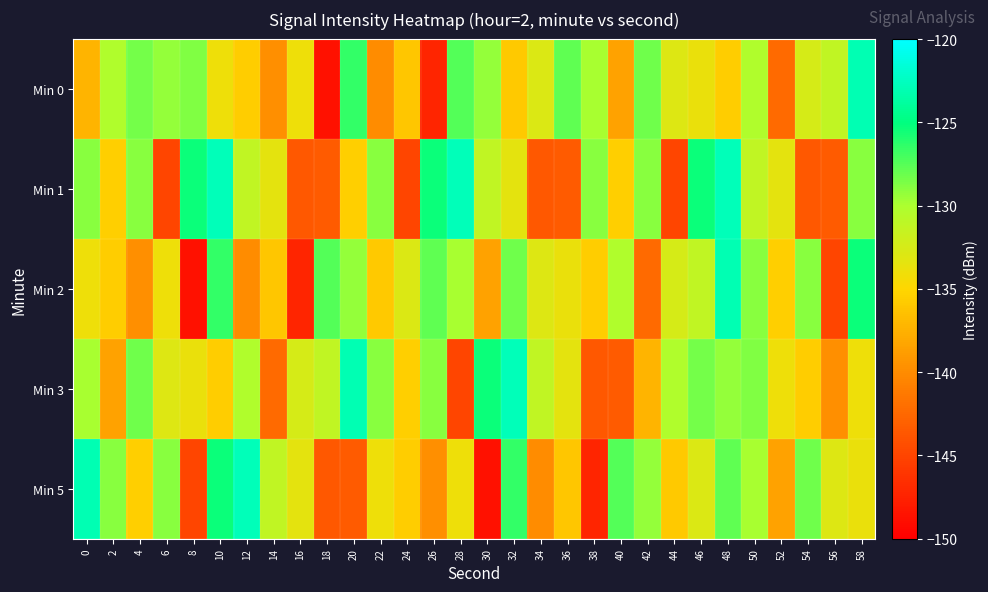

Between 54 and 56, which is larger?

56